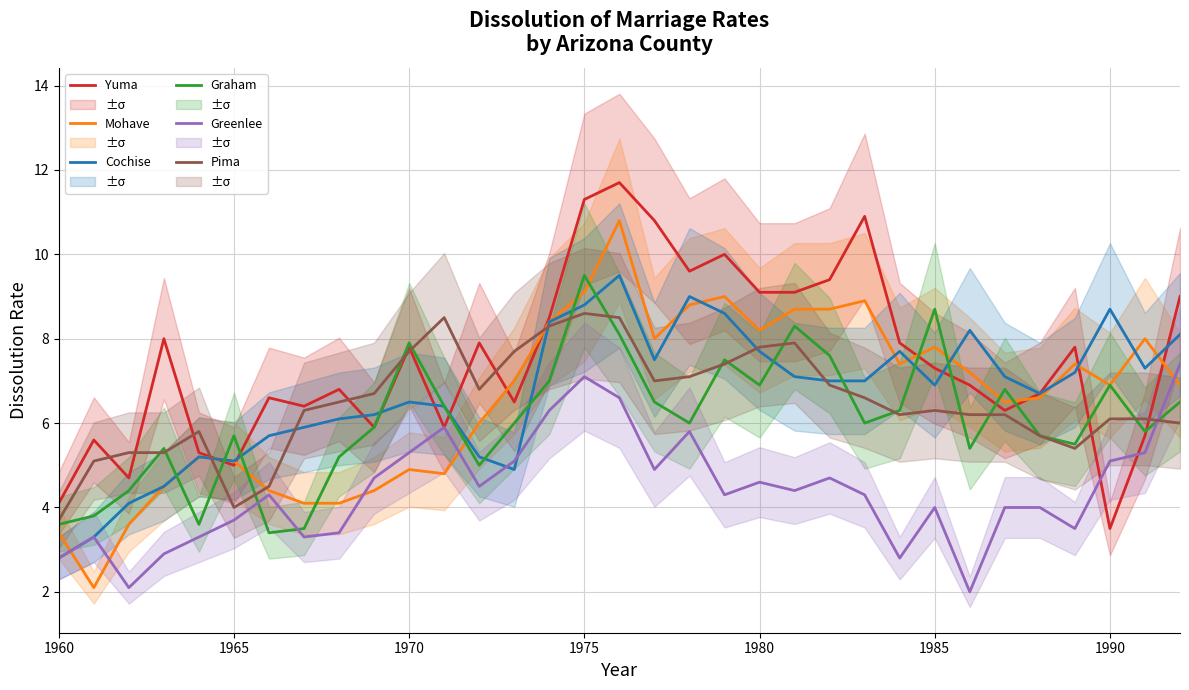

What is the lowest value of the Pima series?

3.7